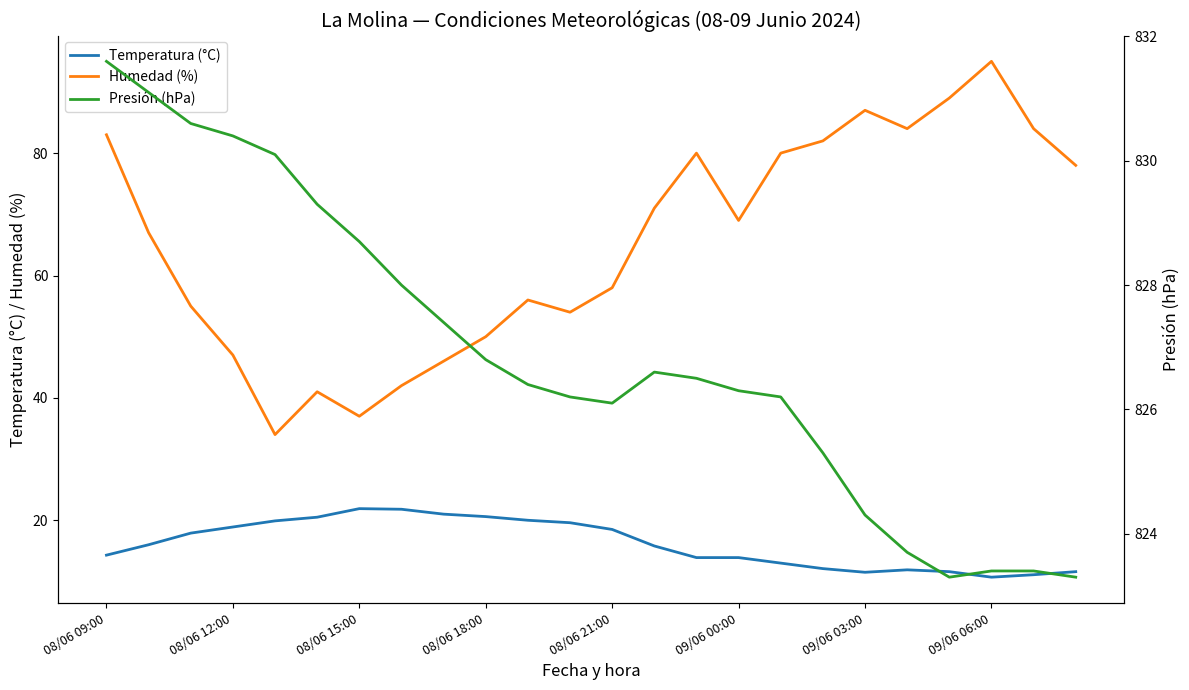

At how many categories does at least one series exceed 684?

24